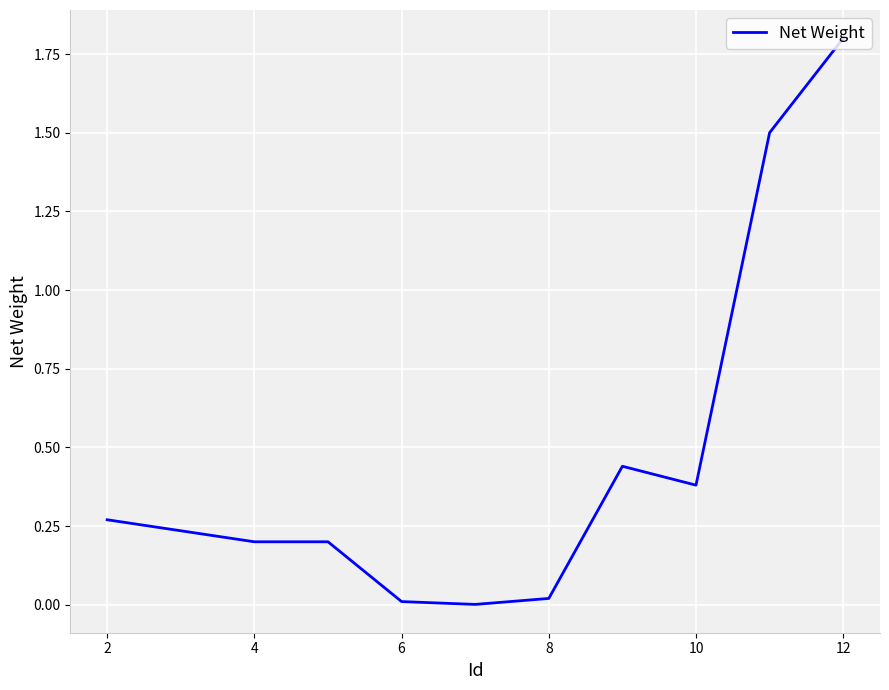

What is the maximum value shown in the chart?

1.8